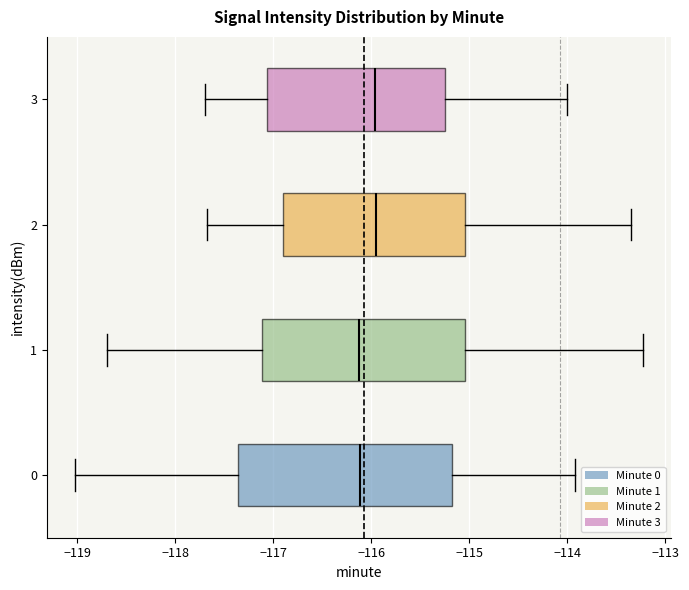

Where is the right edge of the box at y = 3 on the x-axis? The values are not printed on the chart, so give them approximately, as read against the axis.

-115.3